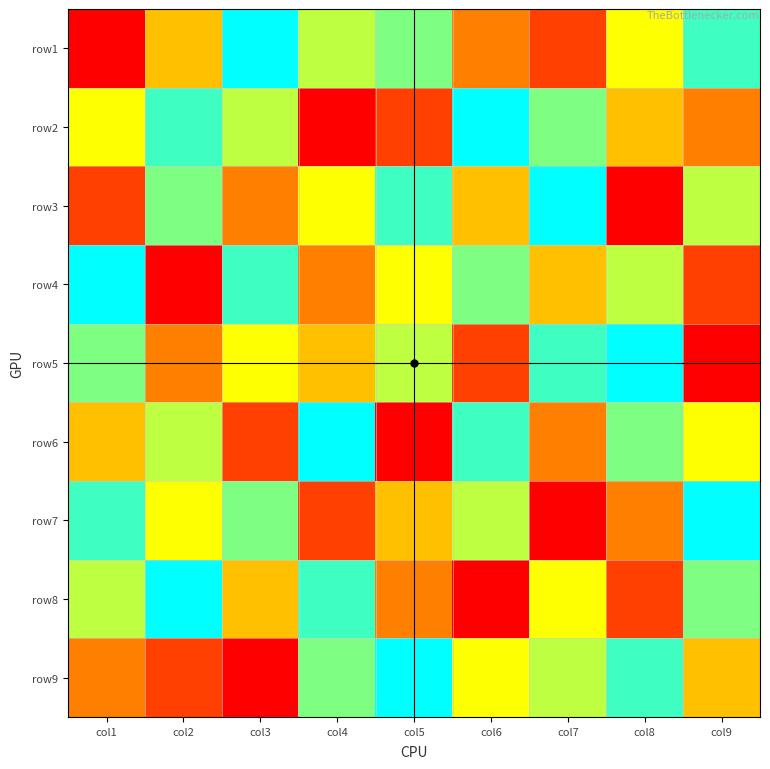

What is the smallest value displayed?

1